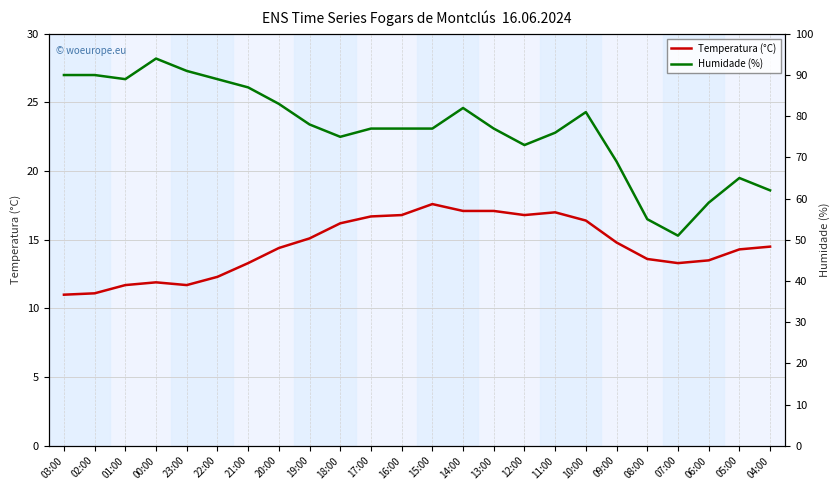

At which category does Temperatura (°C) reach its first local peak?

00:00